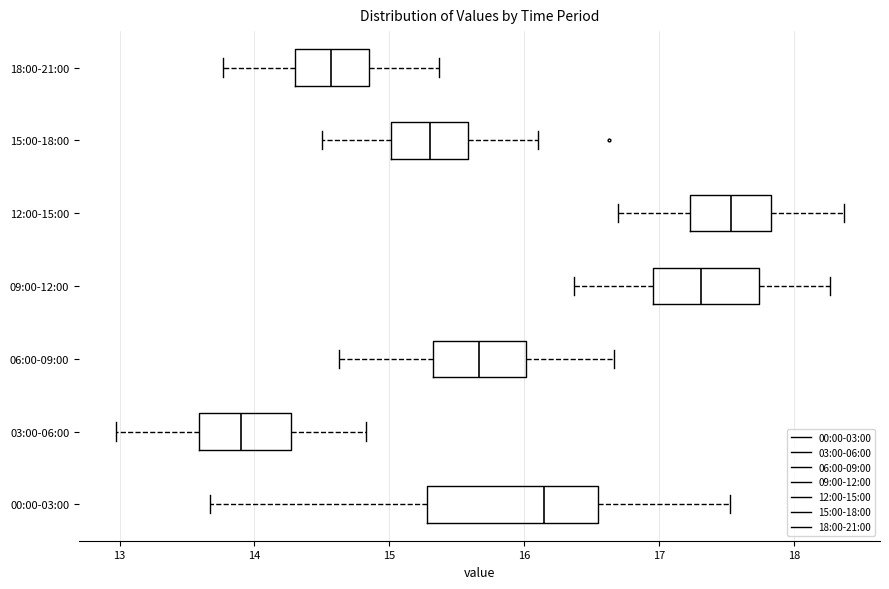

Which box's median line is the furthest to the right?

12:00-15:00